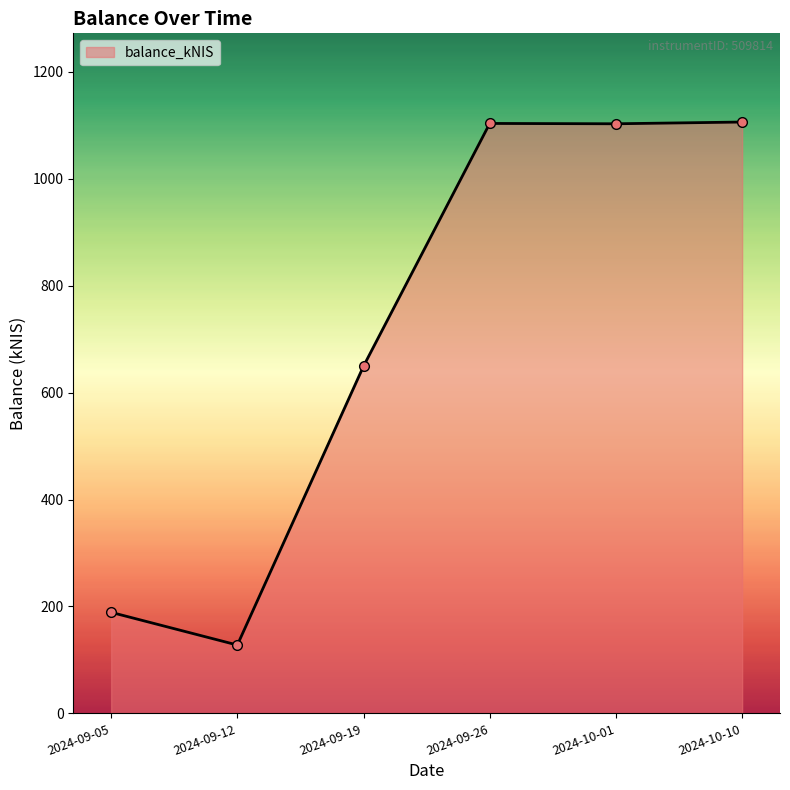

Is it true that the value at 2024-10-01 is 568.6?

False